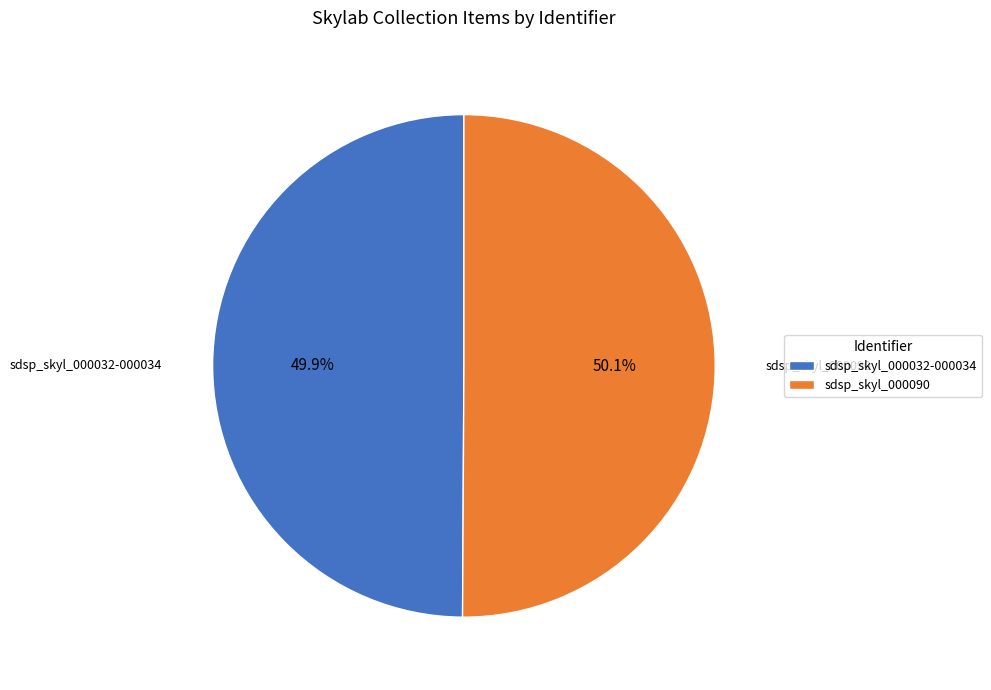

How many segments does this pie chart have?

2